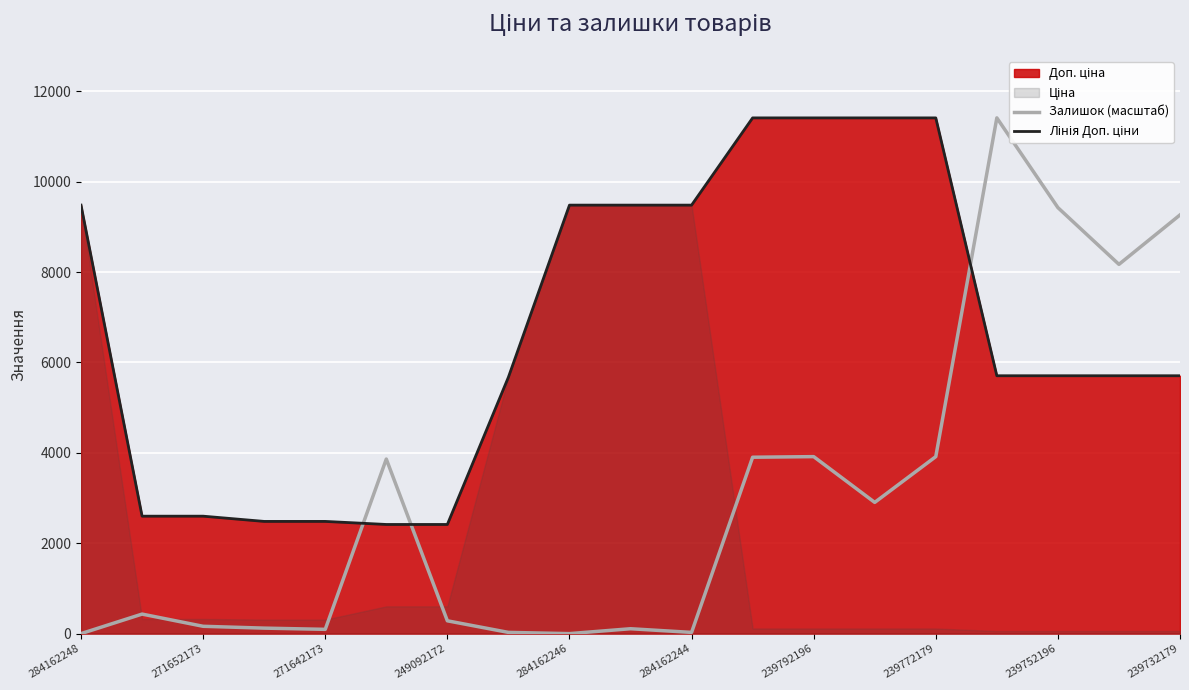

At how many categories does at least one series exceed 426?

19